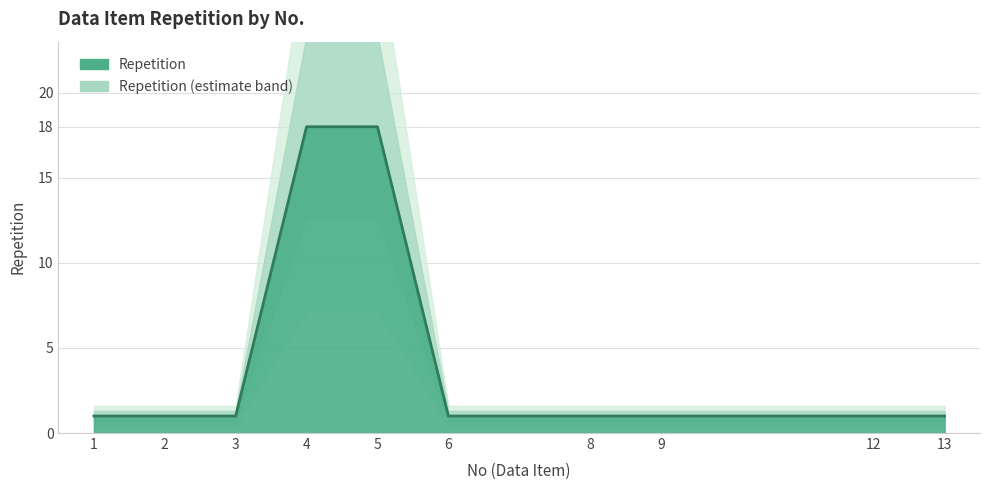

True or false: the data has more than 1 interior local peaks.

False